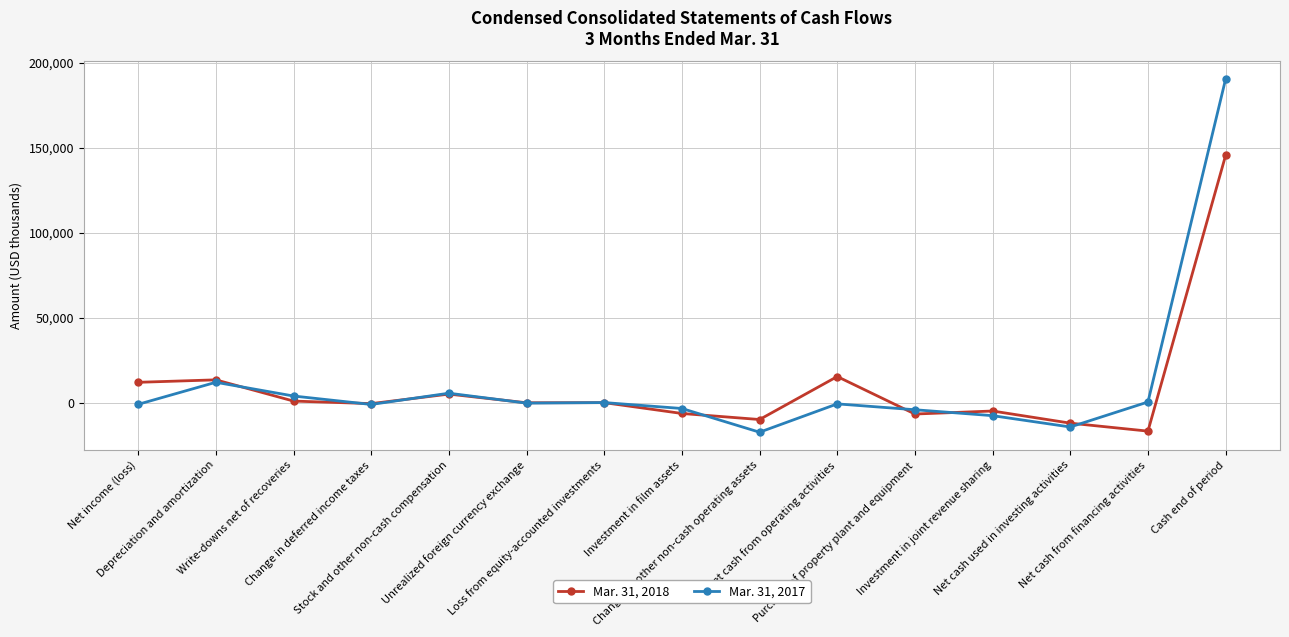

Which series has the widest spread of values?

Mar. 31, 2017